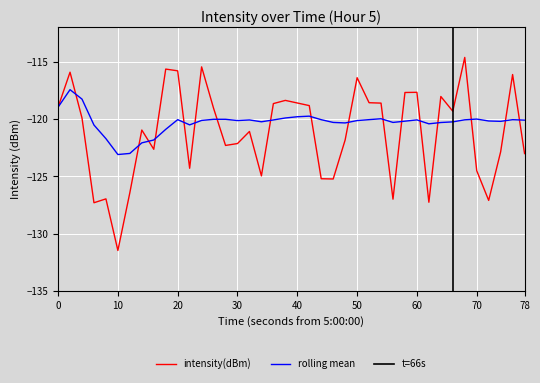

What is the maximum value for intensity(dBm)?

-114.6